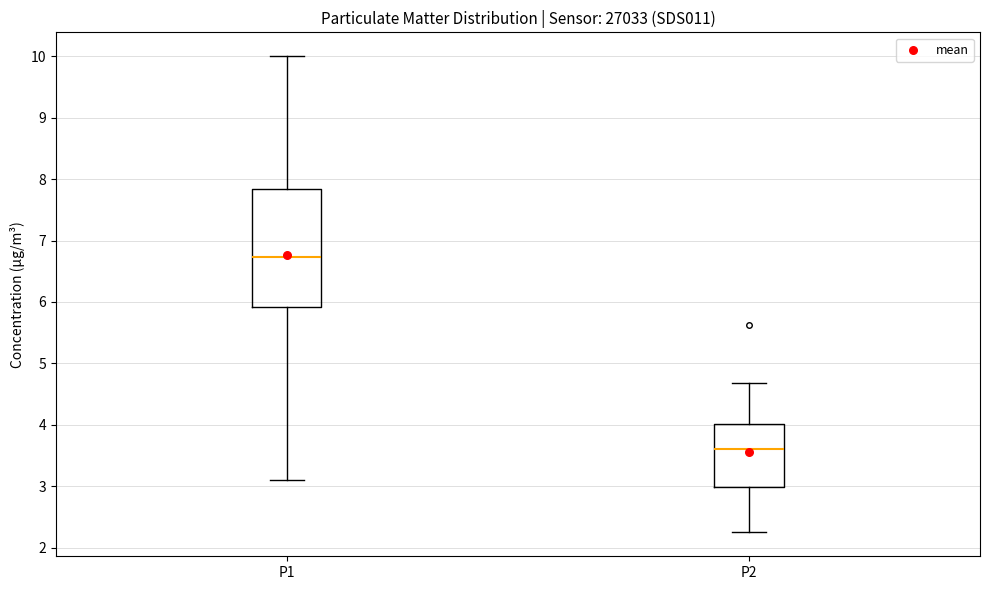

Reading left to right, read every box against the y-axis: the position of its median line, the range the box covers, and the ends of its whiskers. The values are not printed on the chart, so give them approximately, as read against the axis.

P1: median 6.7, box 5.9 to 7.8, whiskers 3.1 to 10.0
P2: median 3.6, box 3.0 to 4.0, whiskers 2.3 to 4.7